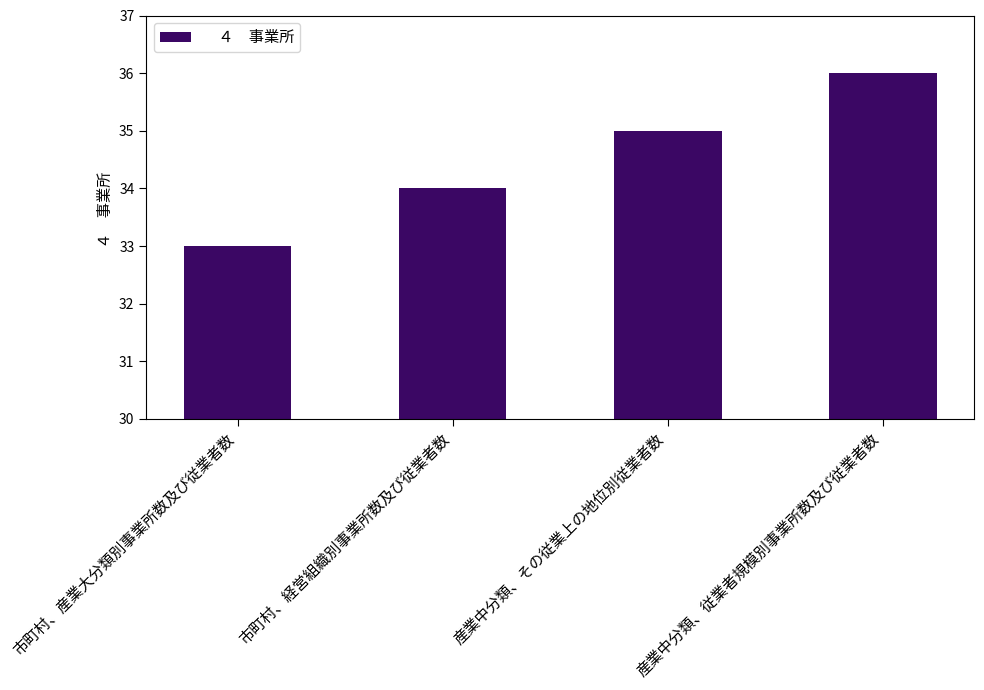

What is the label of the 3rd bar from the left?

産業中分類、その従業上の地位別従業者数